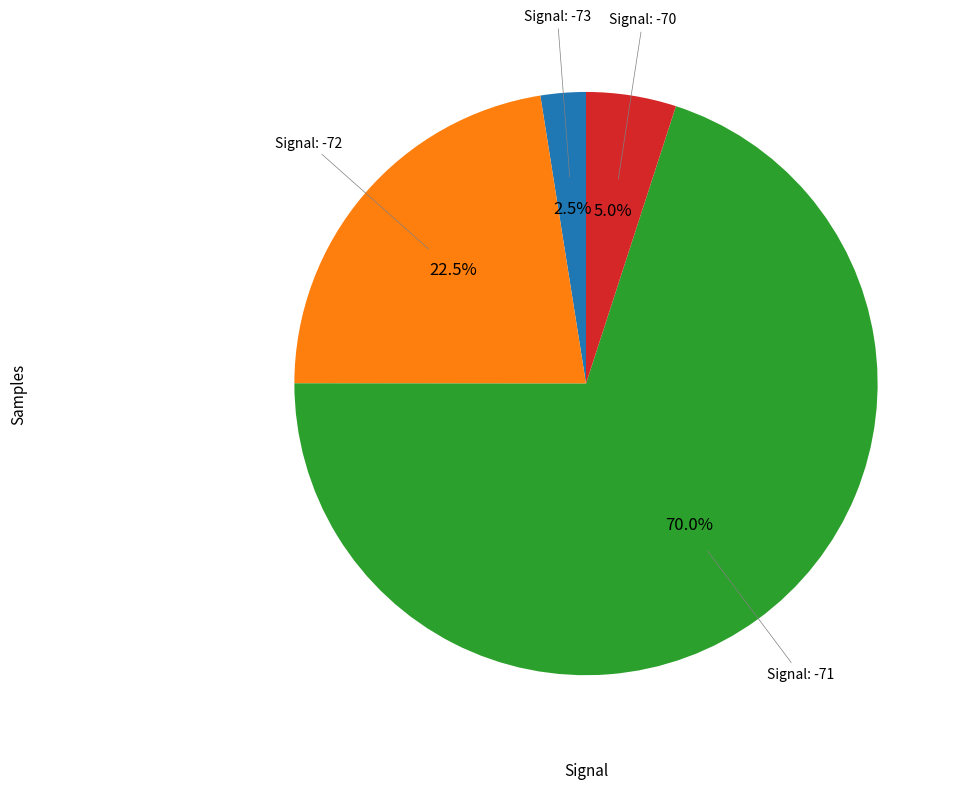

Rank the categories by value from highest to lowest.

Signal: -71, Signal: -72, Signal: -70, Signal: -73